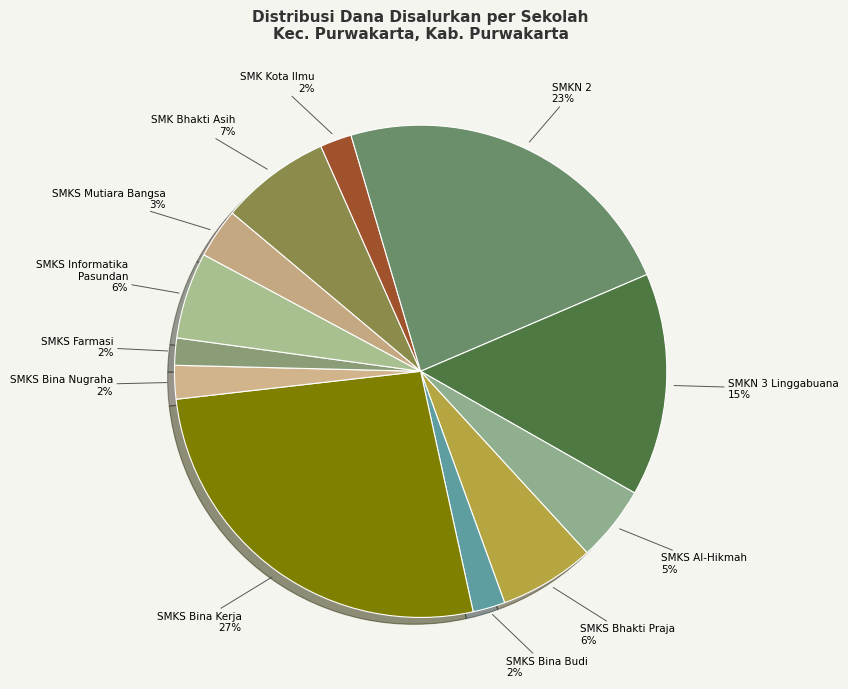

Is it true that SMKS Bhakti Praja is 13% of the pie?

False